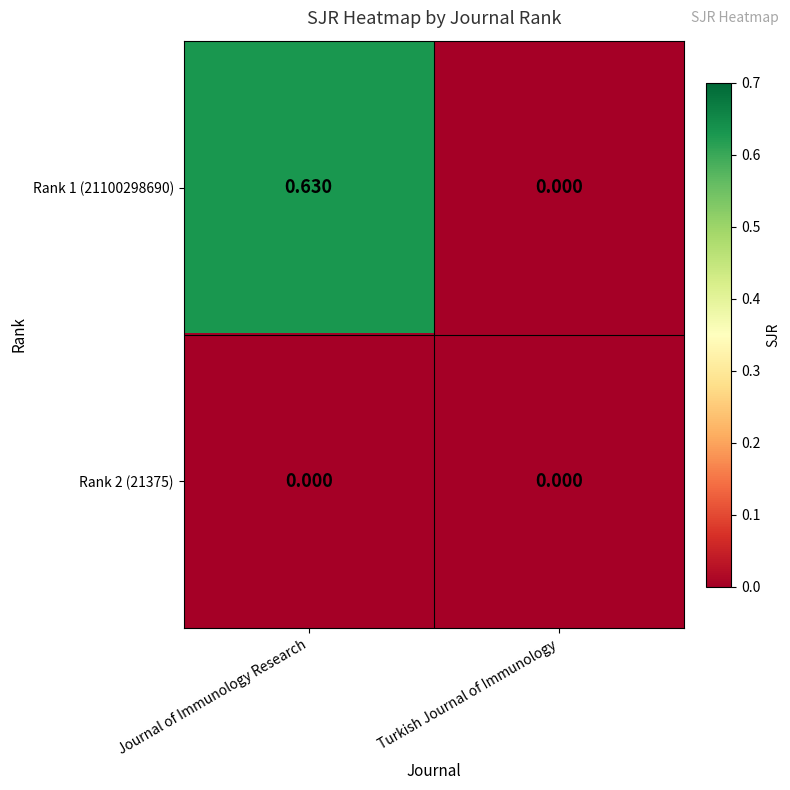

Where is Rank 1 (21100298690) nearest to the value 0?

Turkish Journal of Immunology